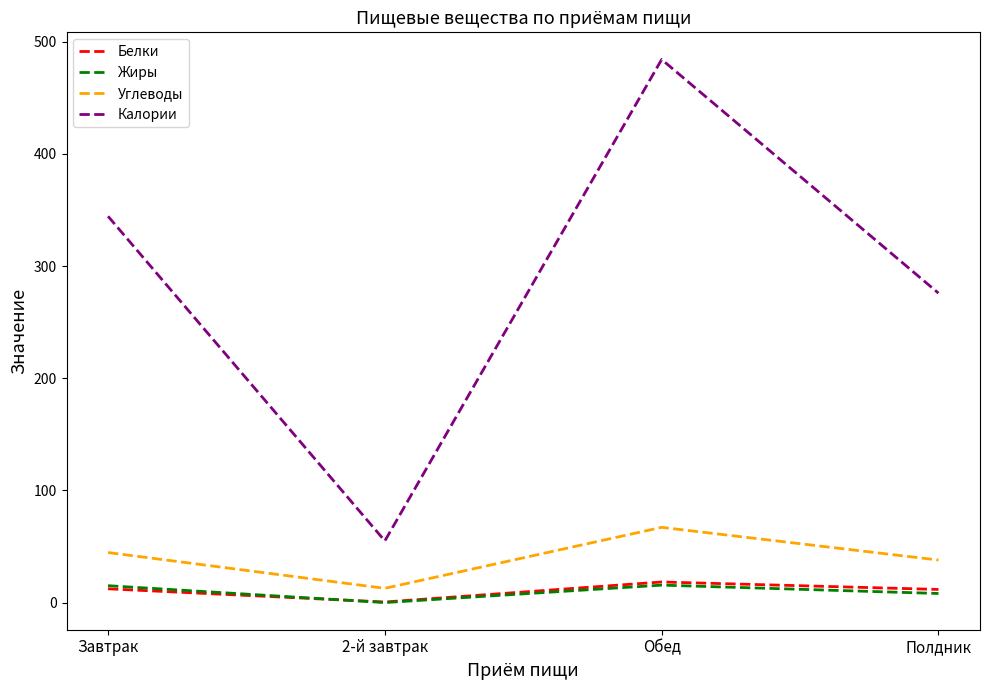

Which series changed the most between Завтрак and Полдник?

Калории